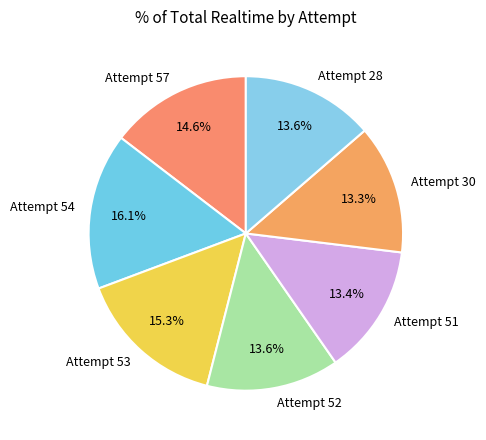

What percentage do Attempt 54 and Attempt 53 together represent?

31.4%